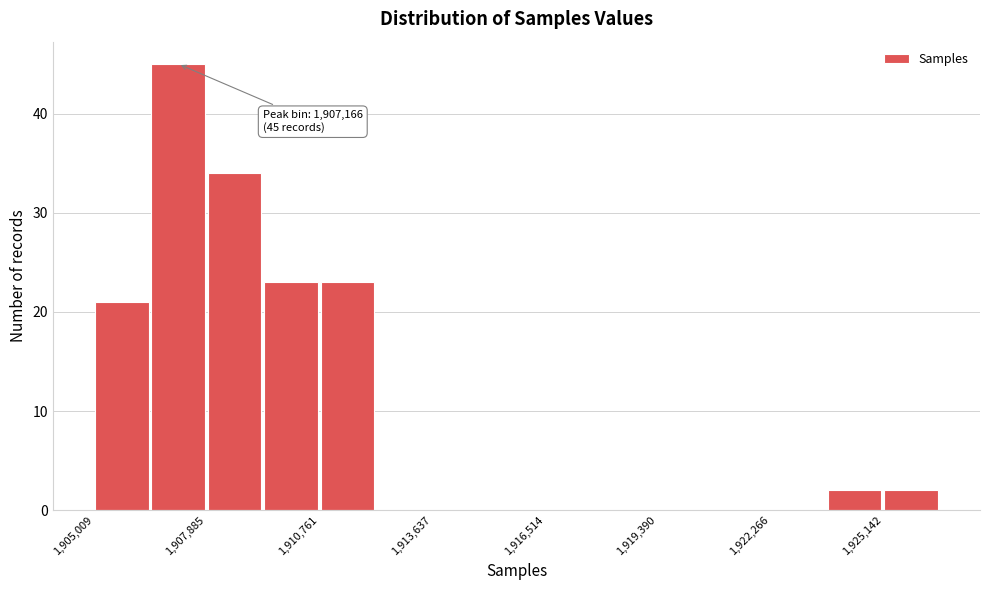

Read against the x-axis, roughly where is the centre of the tallest bar?

1907000